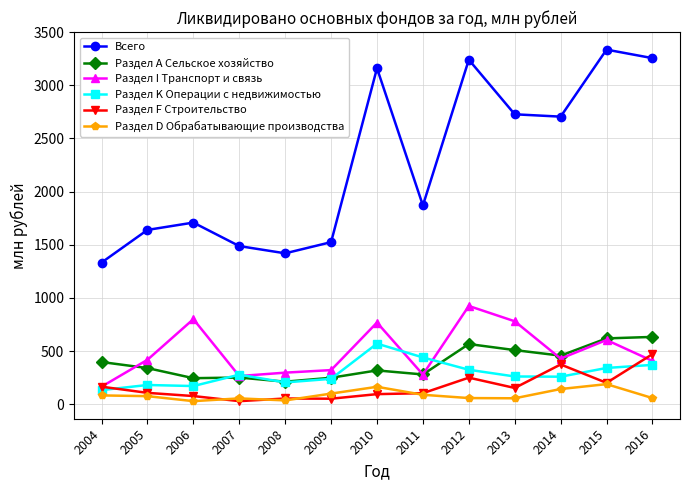

Which series has the largest range (max minus min)?

Всего